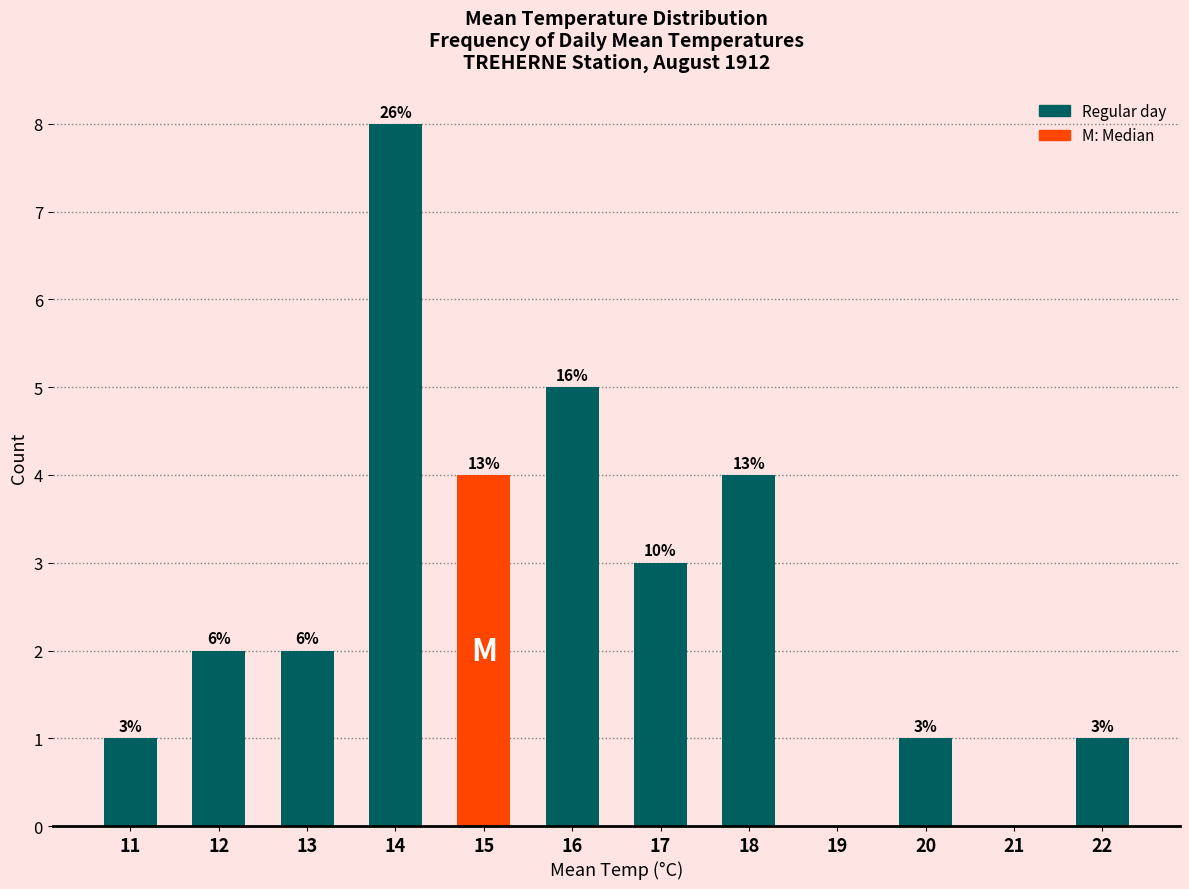

Are the bars horizontal?

No